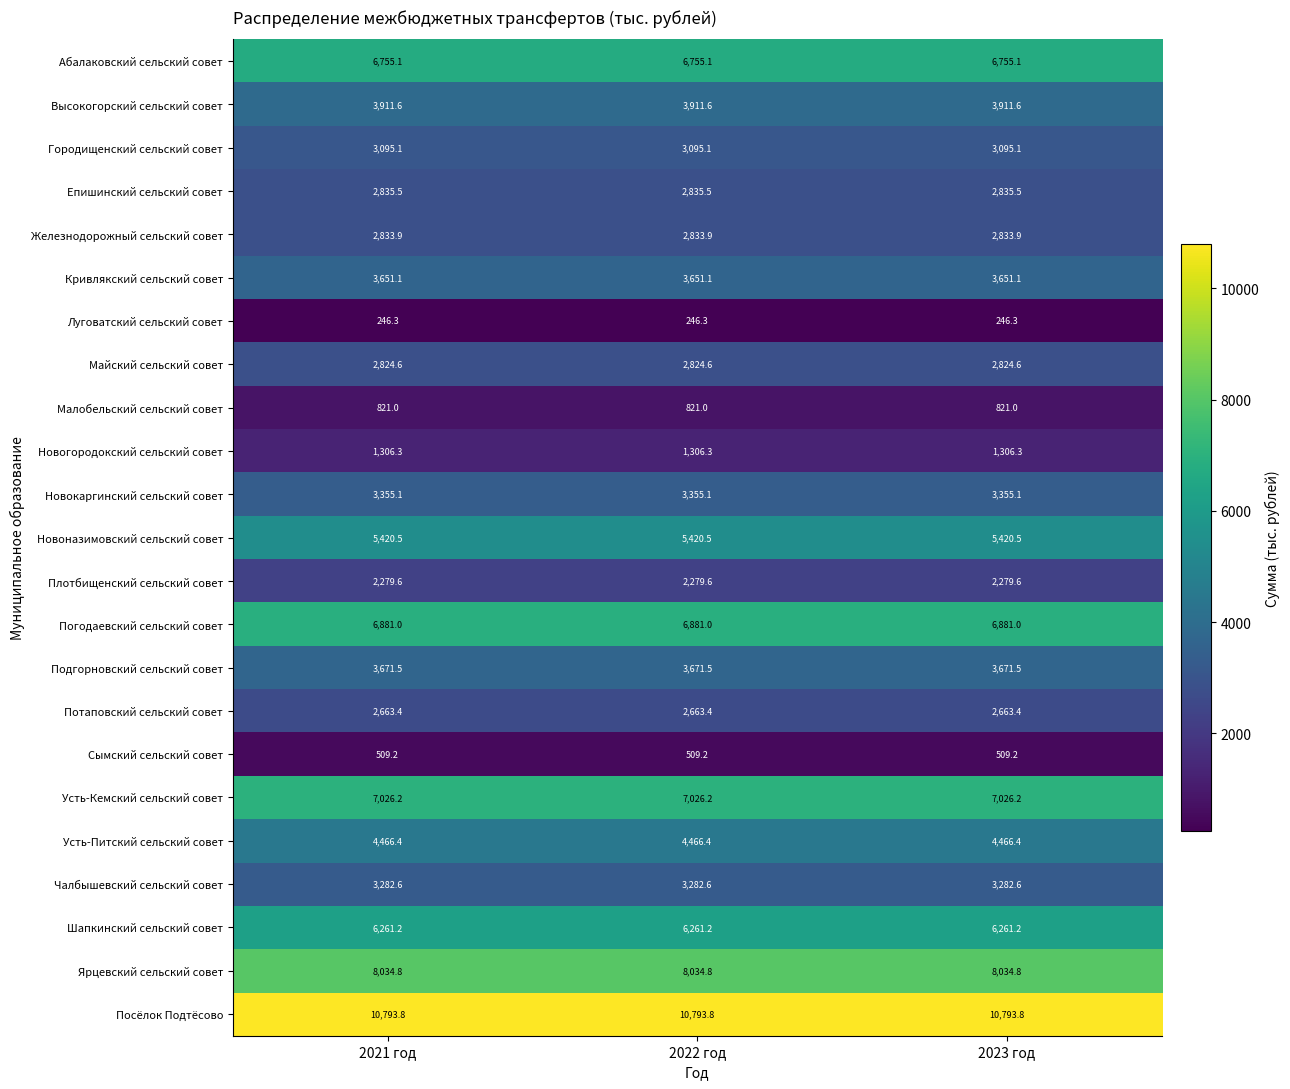

Which series has the largest total across all categories?

Посёлок Подтёсово